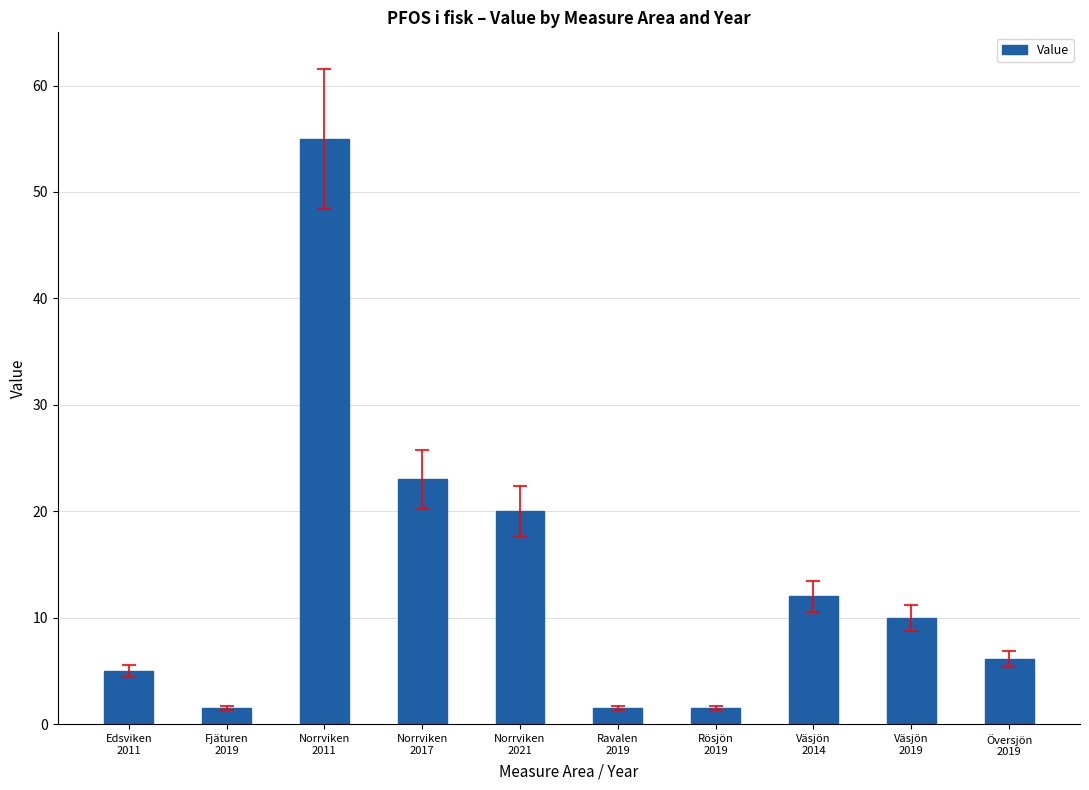

Reading left to right, what are all the values shown in this chart?

Edsviken
2011=5.0	Fjäturen
2019=1.5	Norrviken
2011=55.0	Norrviken
2017=23.0	Norrviken
2021=20.0	Ravalen
2019=1.5	Rösjön
2019=1.5	Väsjön
2014=12.0	Väsjön
2019=10.0	Översjön
2019=6.1